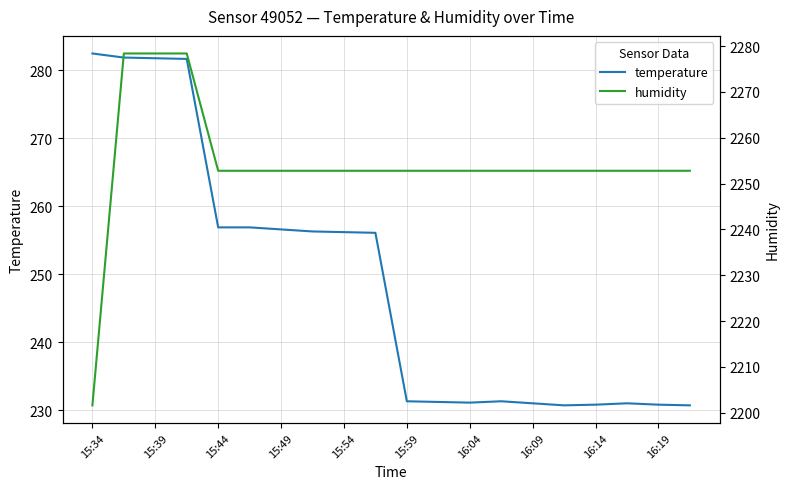

Rank the series by their average value, from highest to lowest.

humidity, temperature